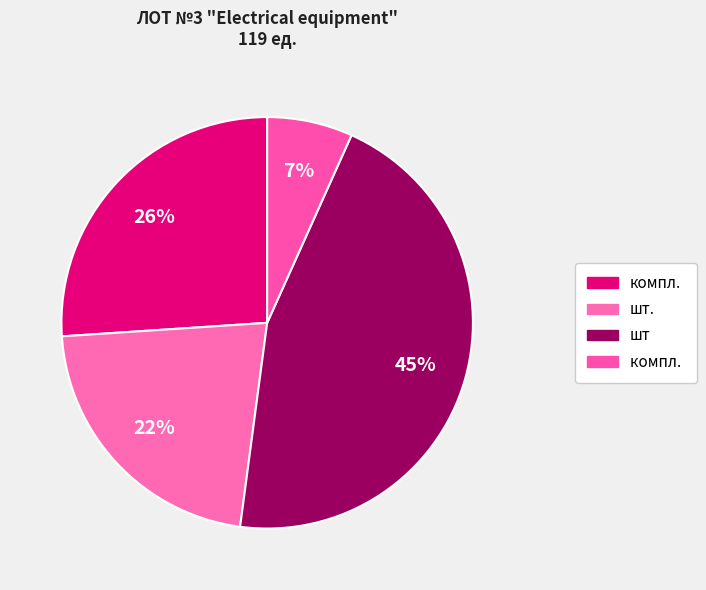

Count the number of slices in the pie.

4